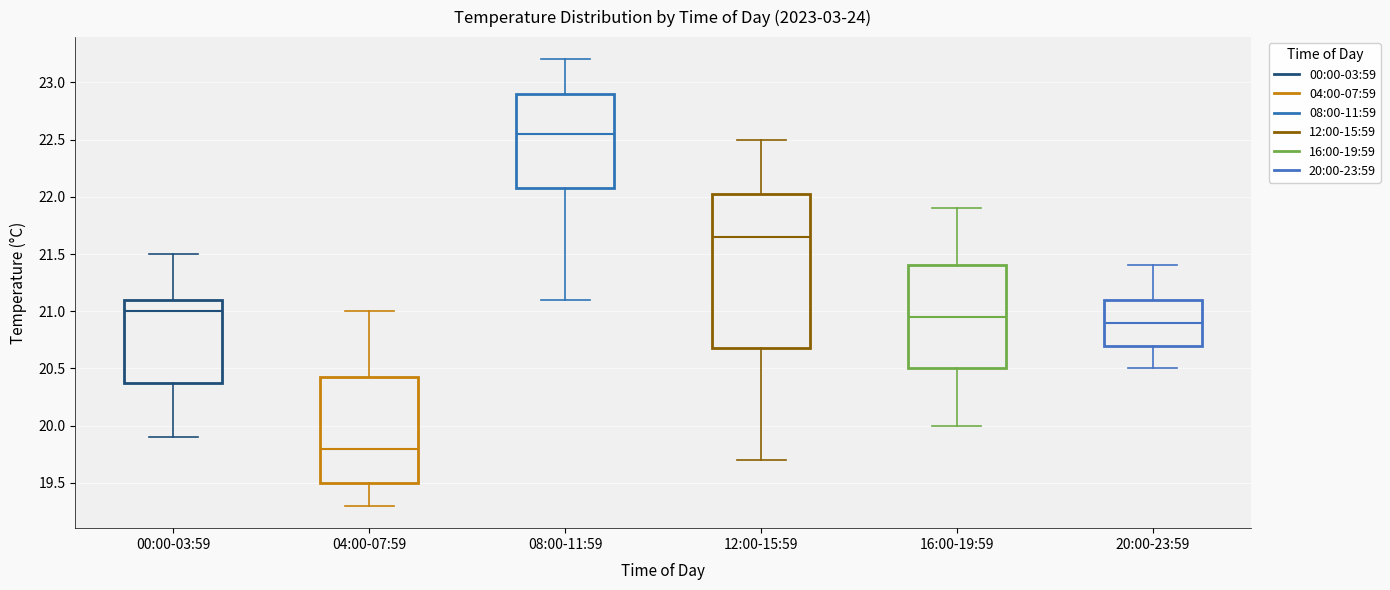

Which box is the tallest, from its lower edge to its upper edge?

12:00-15:59